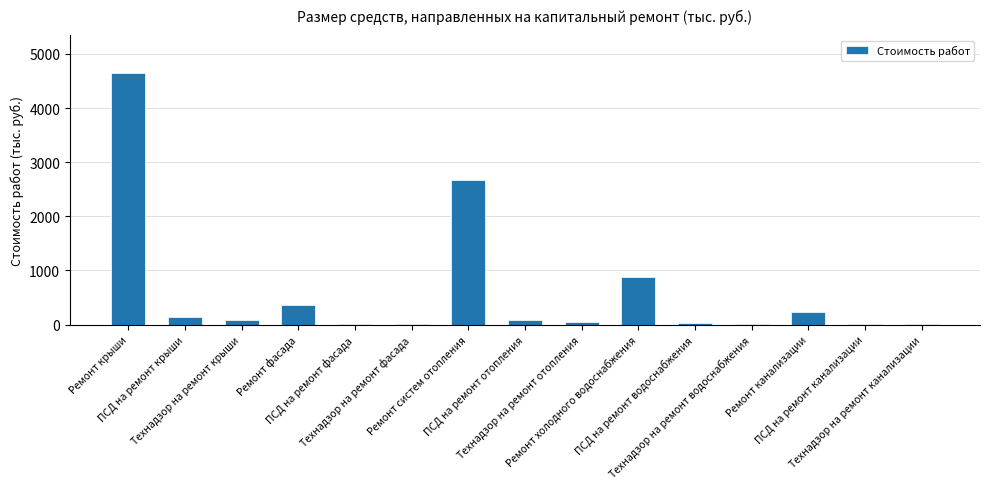

What is the ratio of the value at ПСД на ремонт крыши to the value at Технадзор на ремонт канализации?

29.4